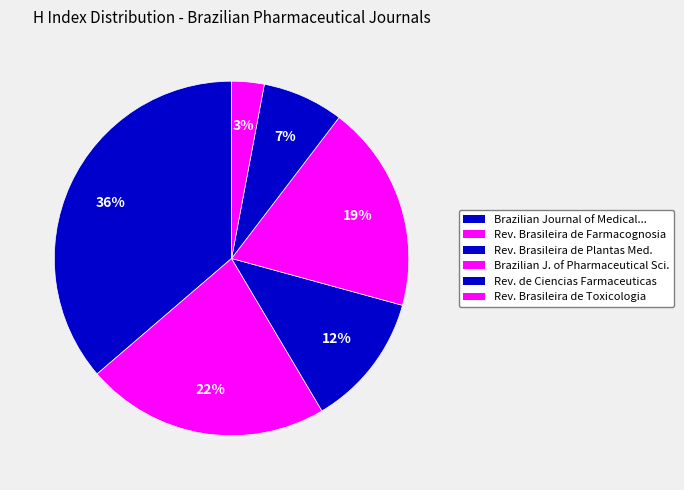

To the nearest percent, what is the average slice percentage?

17%